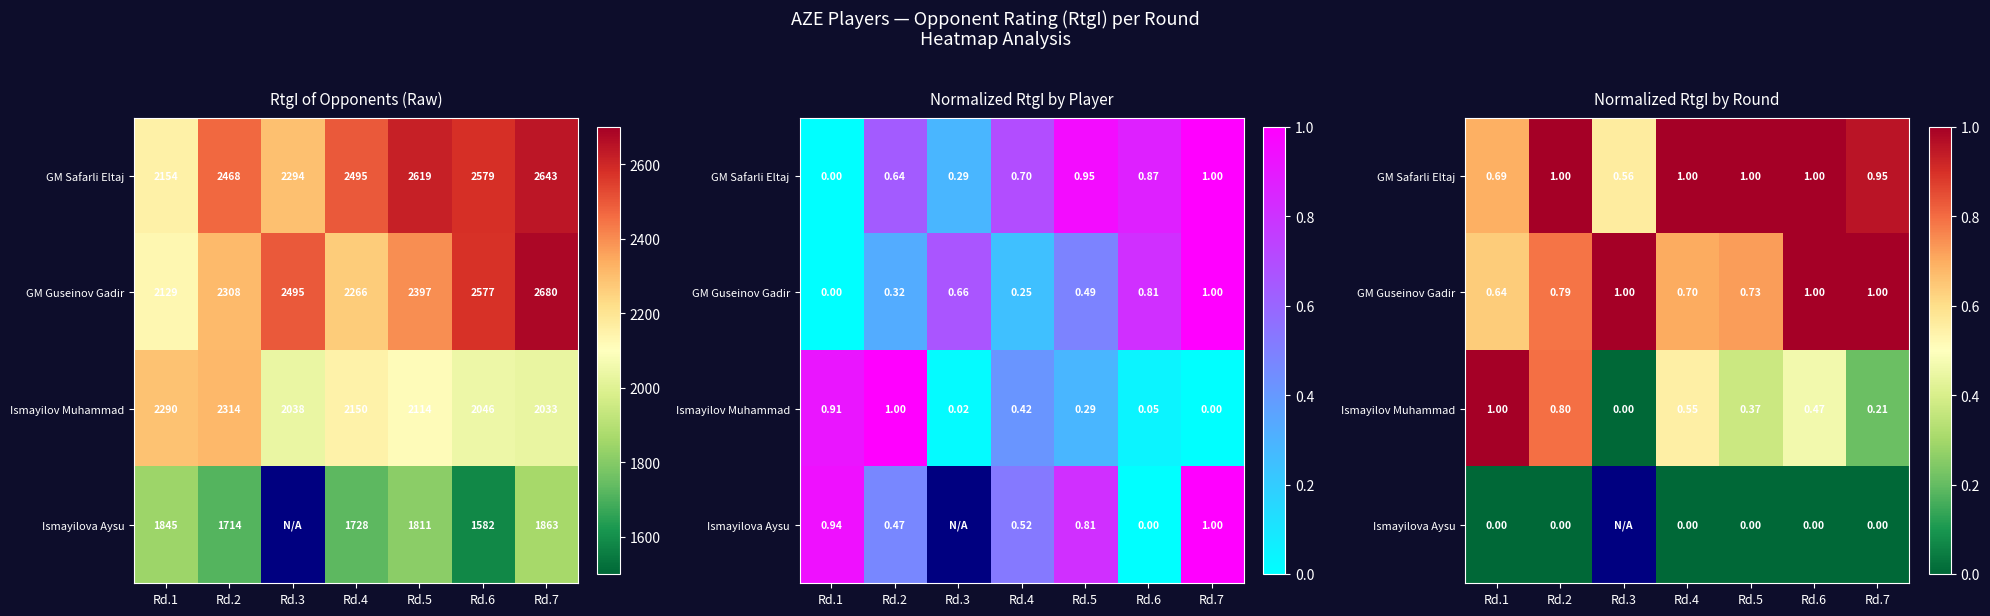

What is the average value of the GM Guseinov Gadir series?

0.8